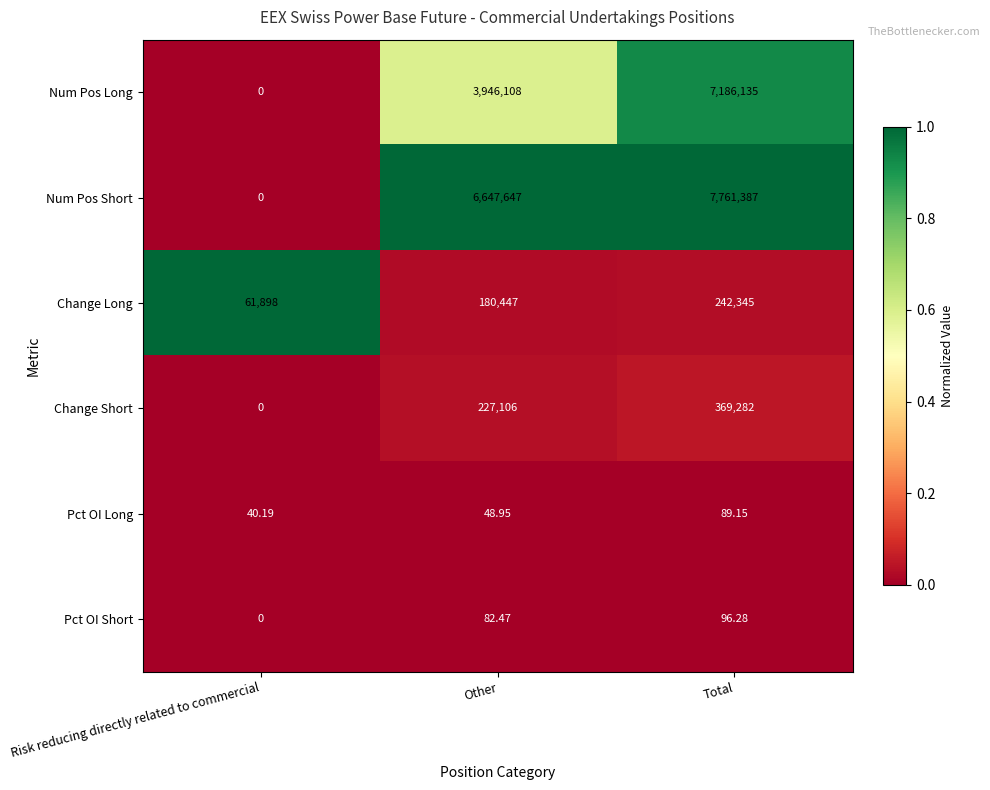

At Other, list the series in order from largest to smallest.

Num Pos Short, Num Pos Long, Change Short, Change Long, Pct OI Short, Pct OI Long